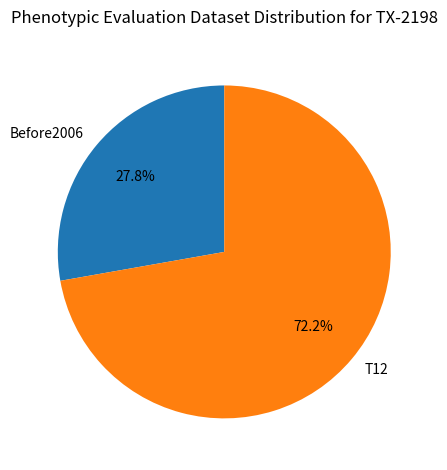

True or false: Before2006 accounts for 28% of the total.

True